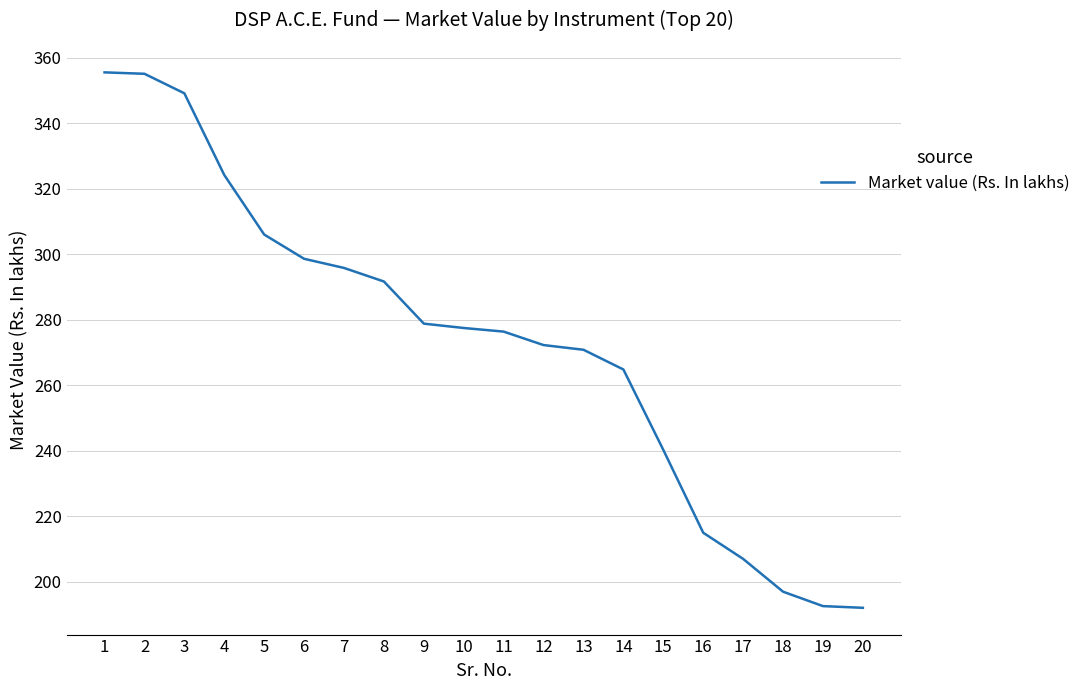

Does the chart display data point markers on the line(s)?

No